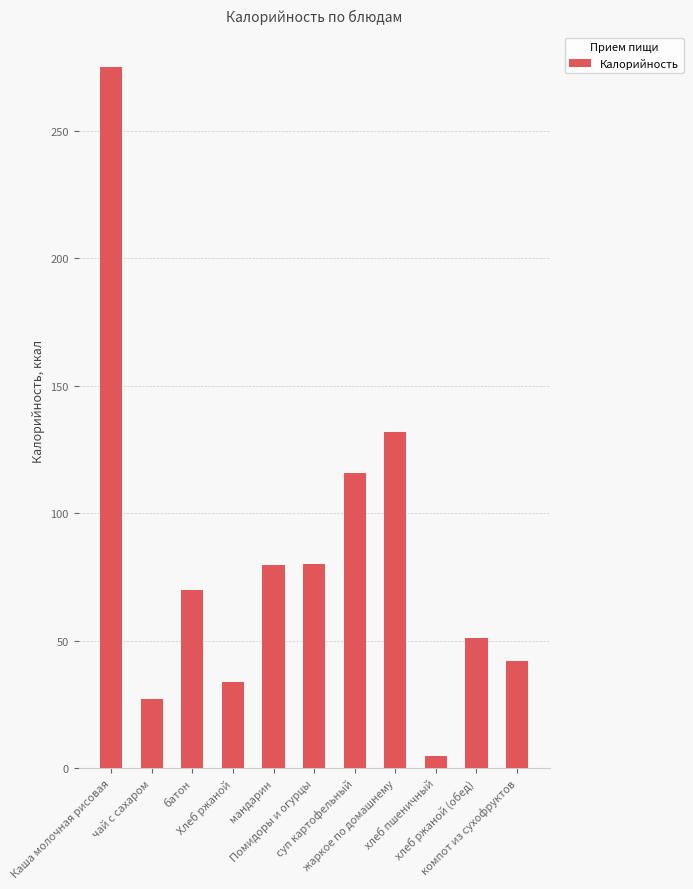

At which label does the data first exceed 70?

Каша молочная рисовая